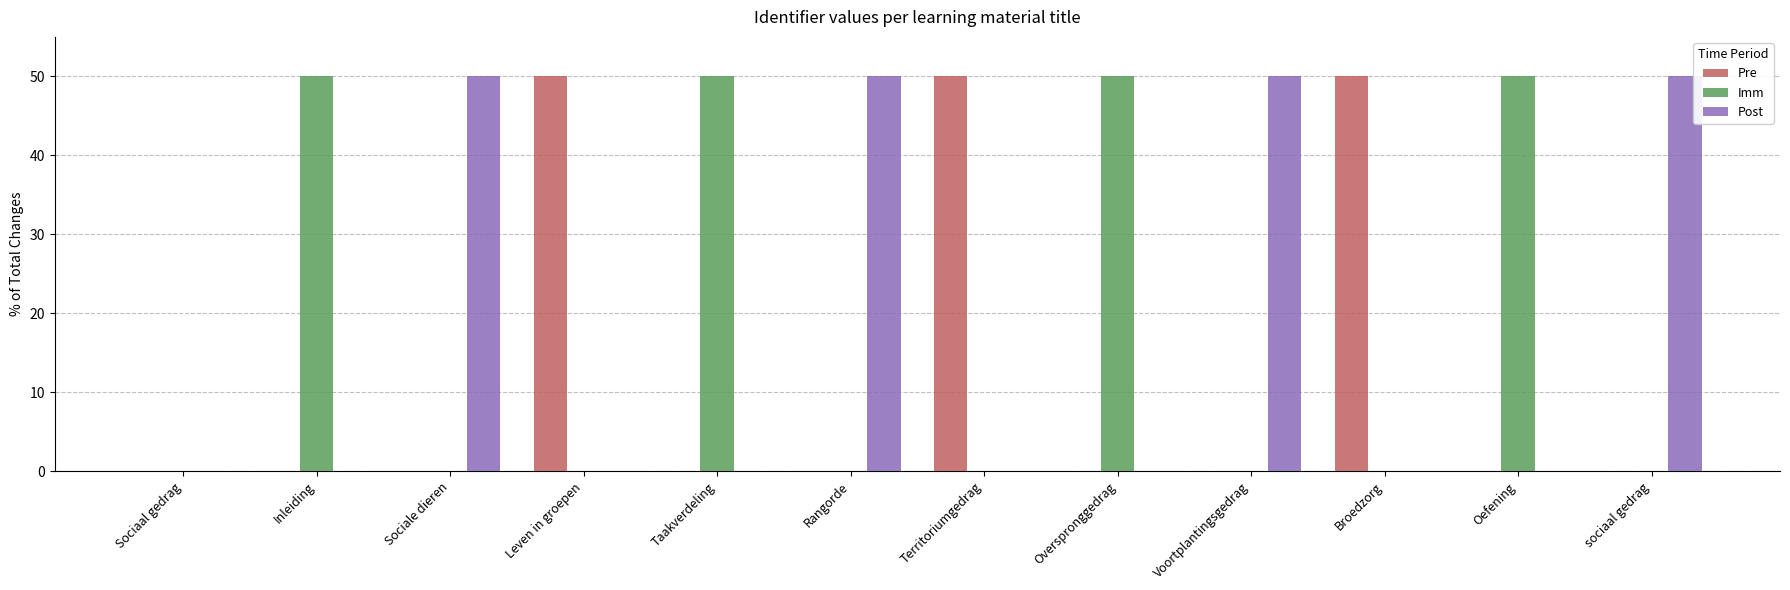

The Imm series shows 0.0 at Leven in groepen. True or false?

True